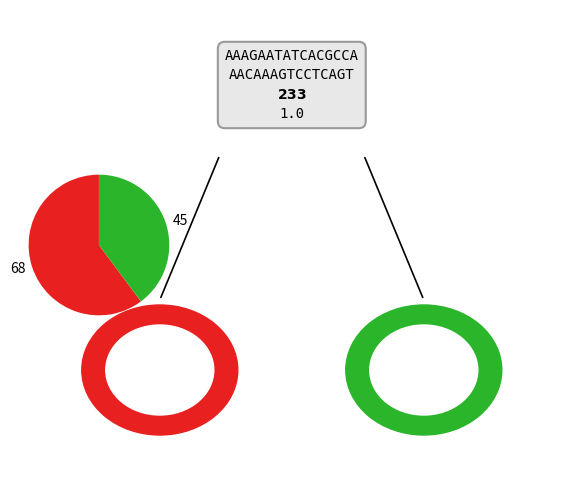

True or false: 45 accounts for 40% of the total.

True